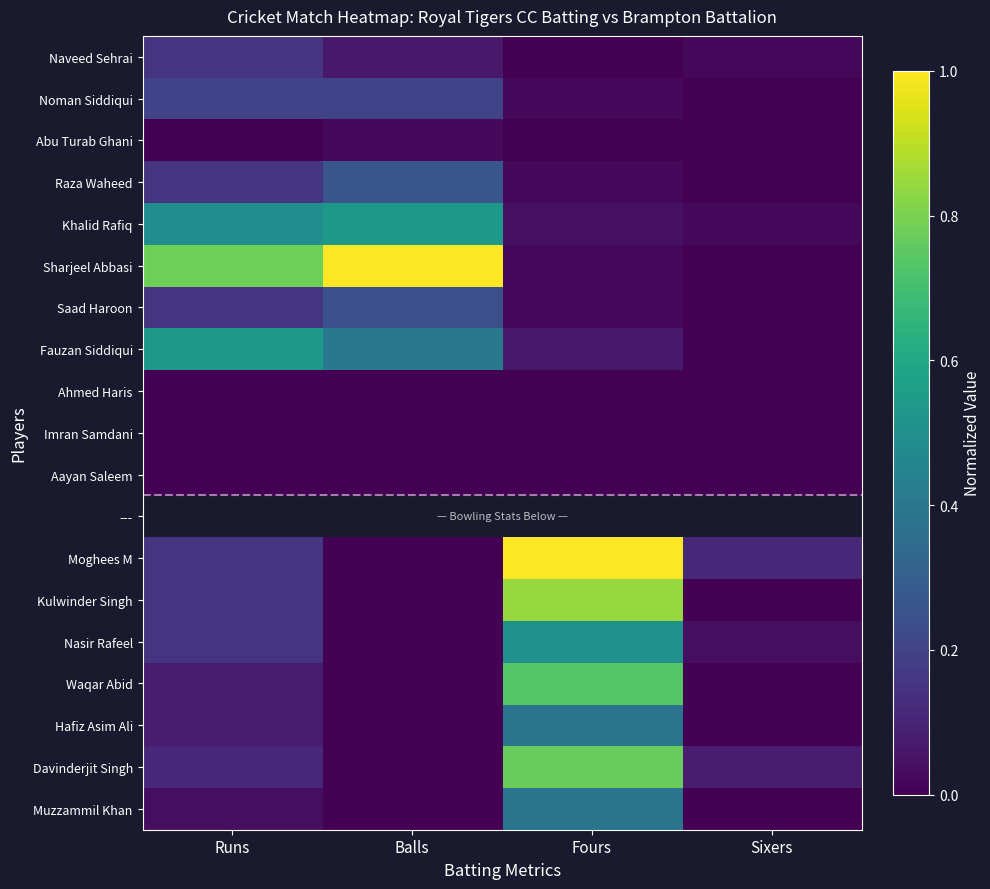

How many values in Naveed Sehrai are above zero?

3